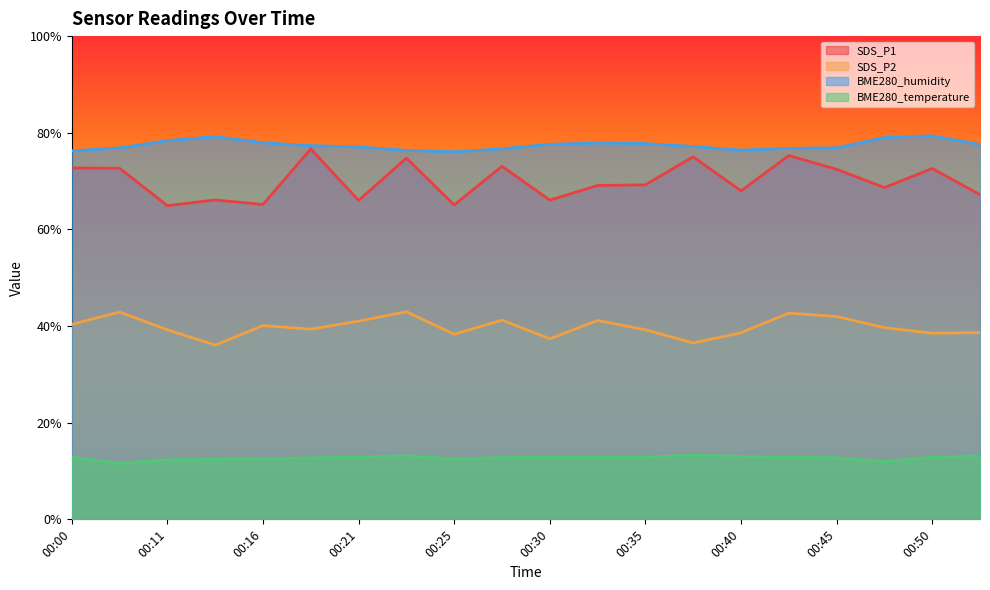

How many lines are shown in the chart?

4